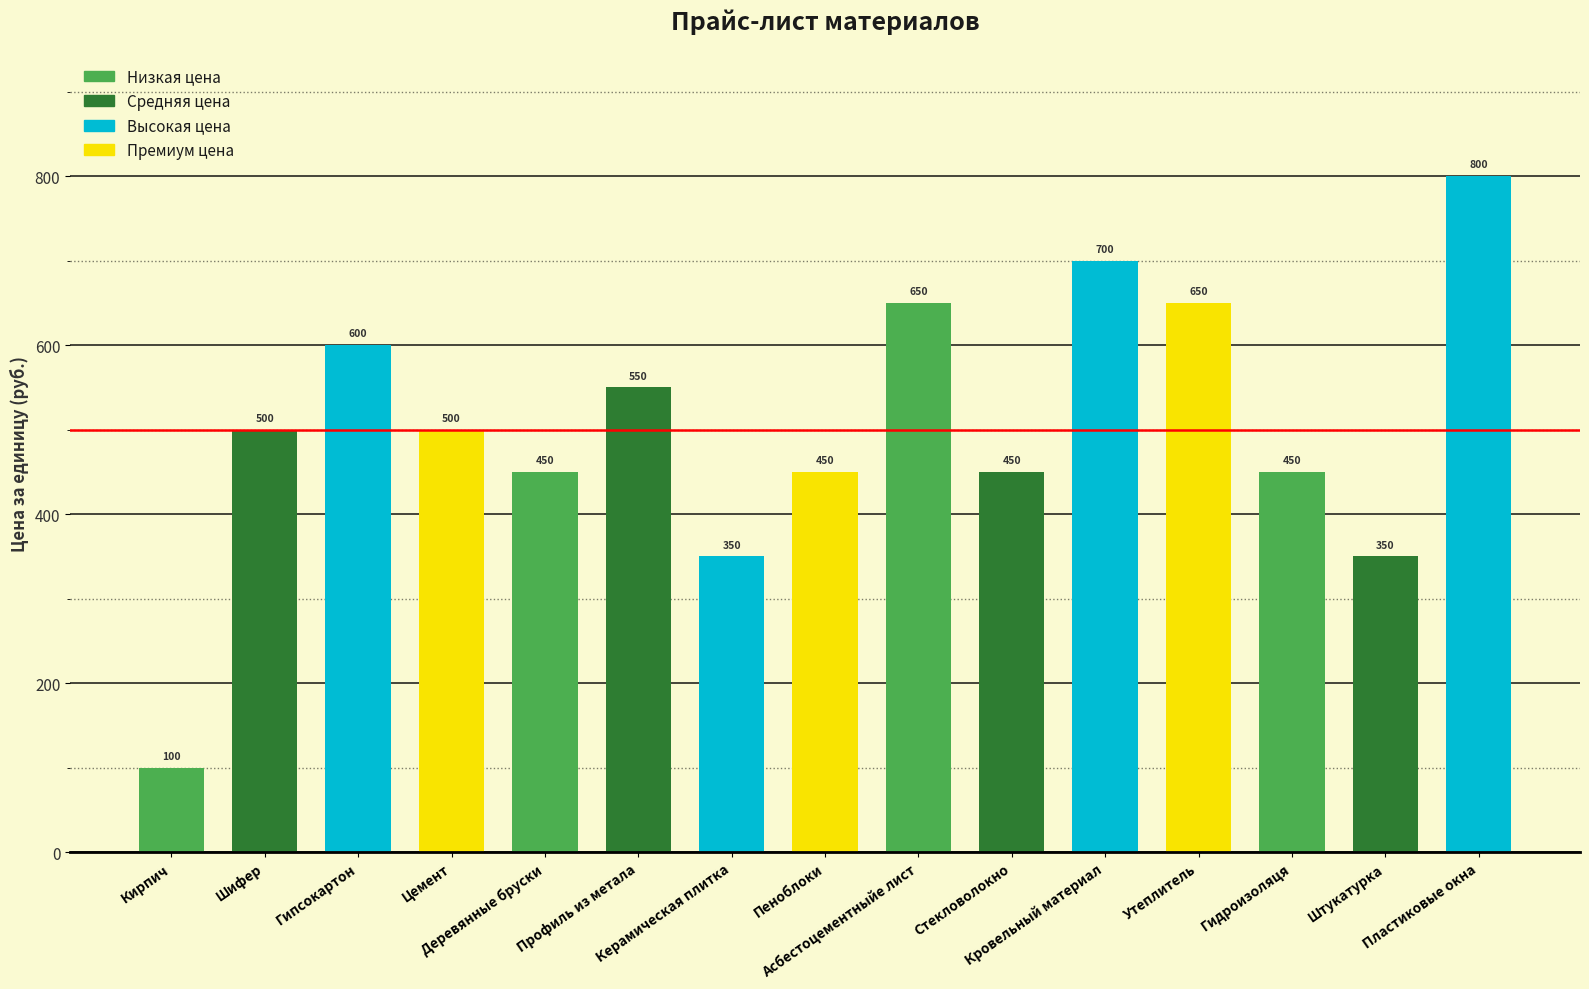

What is the value of the 1st bar from the left?

100